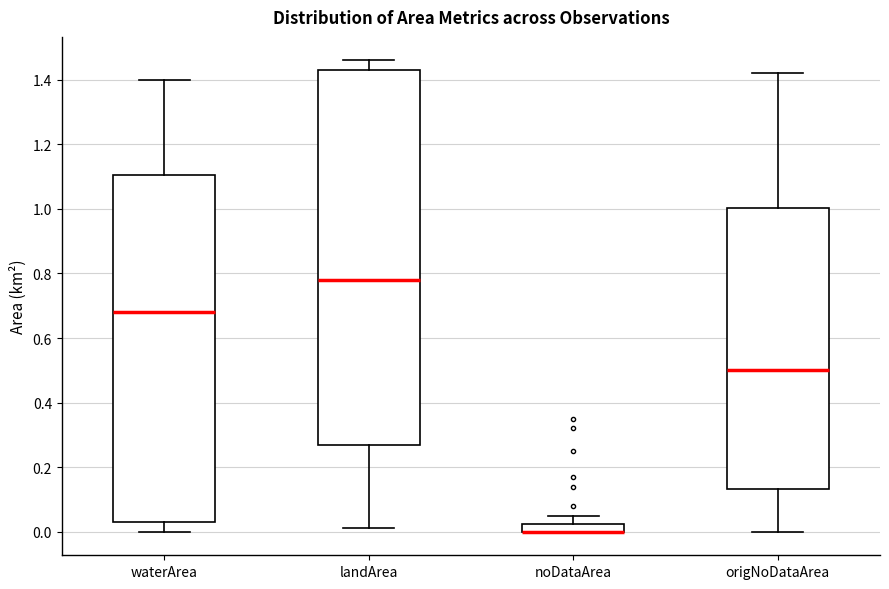

Comparing the boxes themselves (not the whiskers), which one is the tallest?

landArea